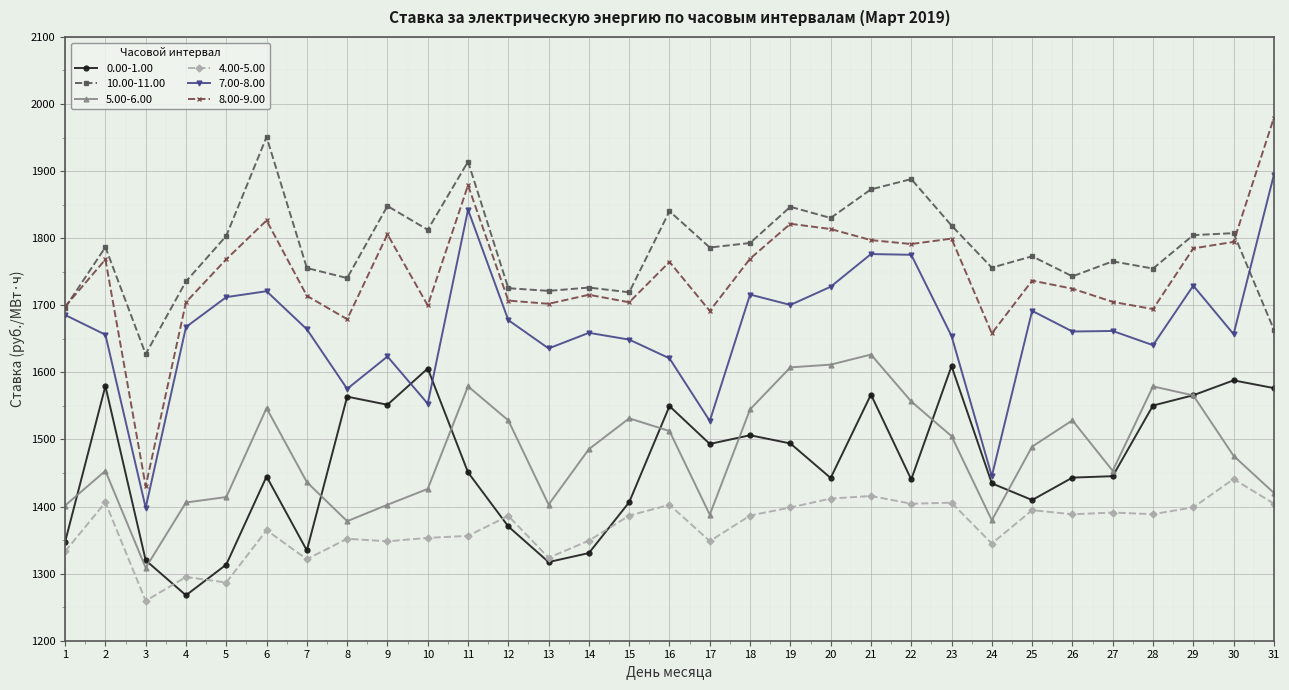

What is the difference between the 0.00-1.00 values at 24 and 27?

10.7